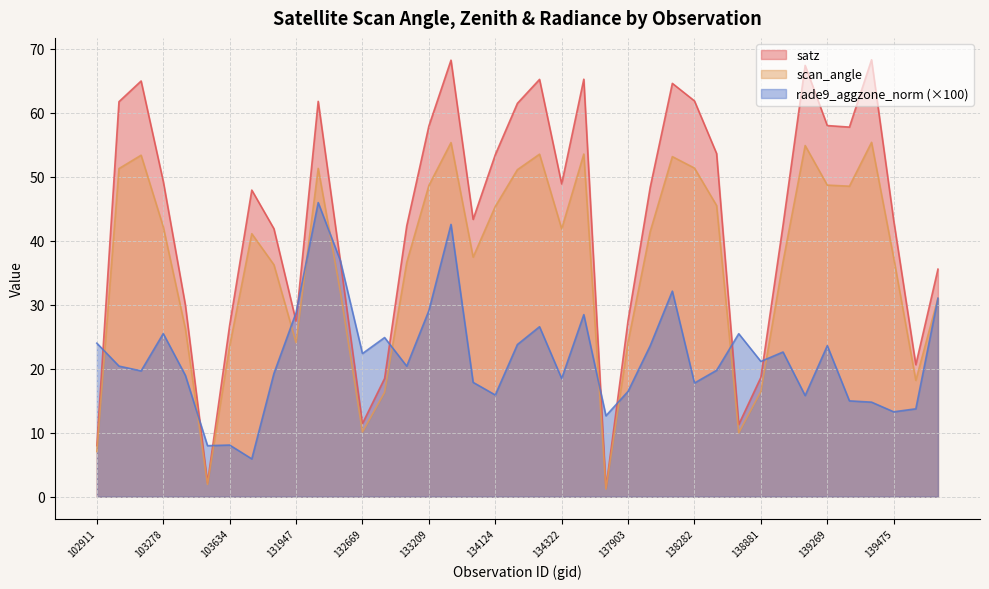

Rank the series by their maximum value, from lowest to highest.

rade9_aggzone_norm (×100), scan_angle, satz